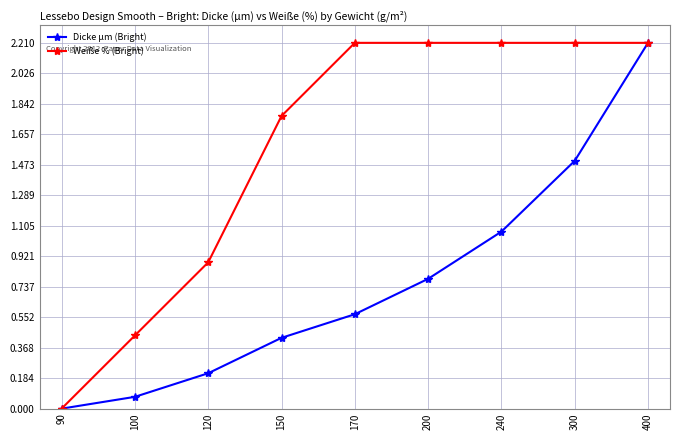

At which category is the sum across all series the highest?

400